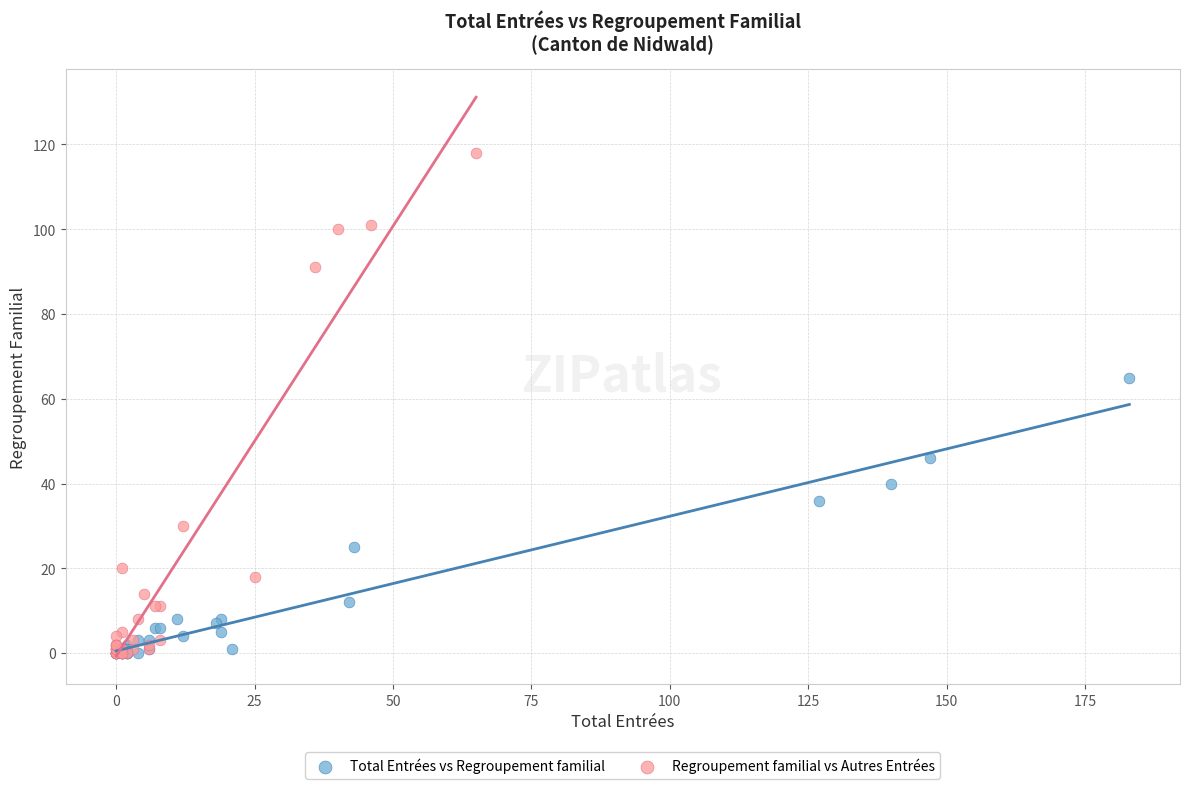

Which series reaches the maximum Y coordinate?

Regroupement familial vs Autres Entrées